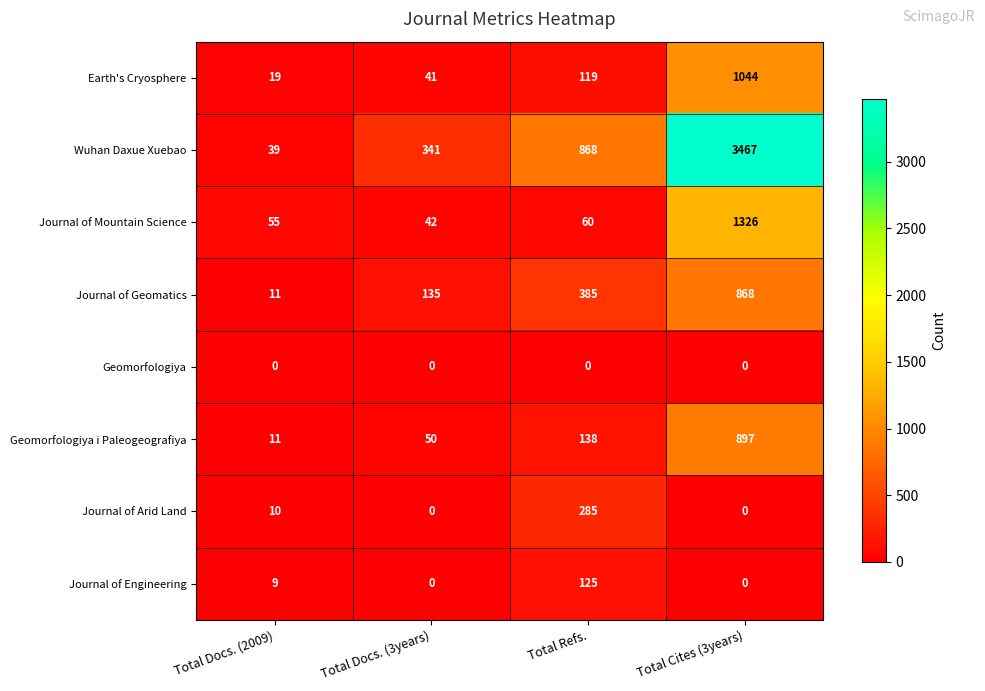

At which category is the sum across all series the highest?

Total Cites (3years)